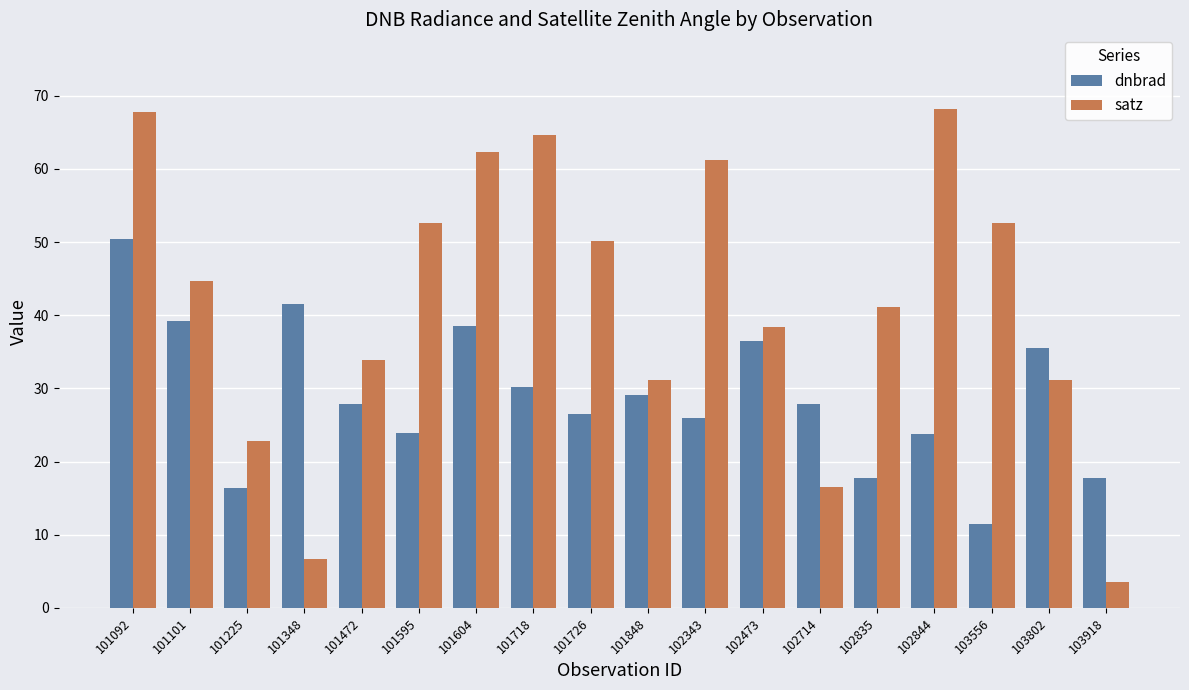

At how many categories does at least one series exceed 9?

18